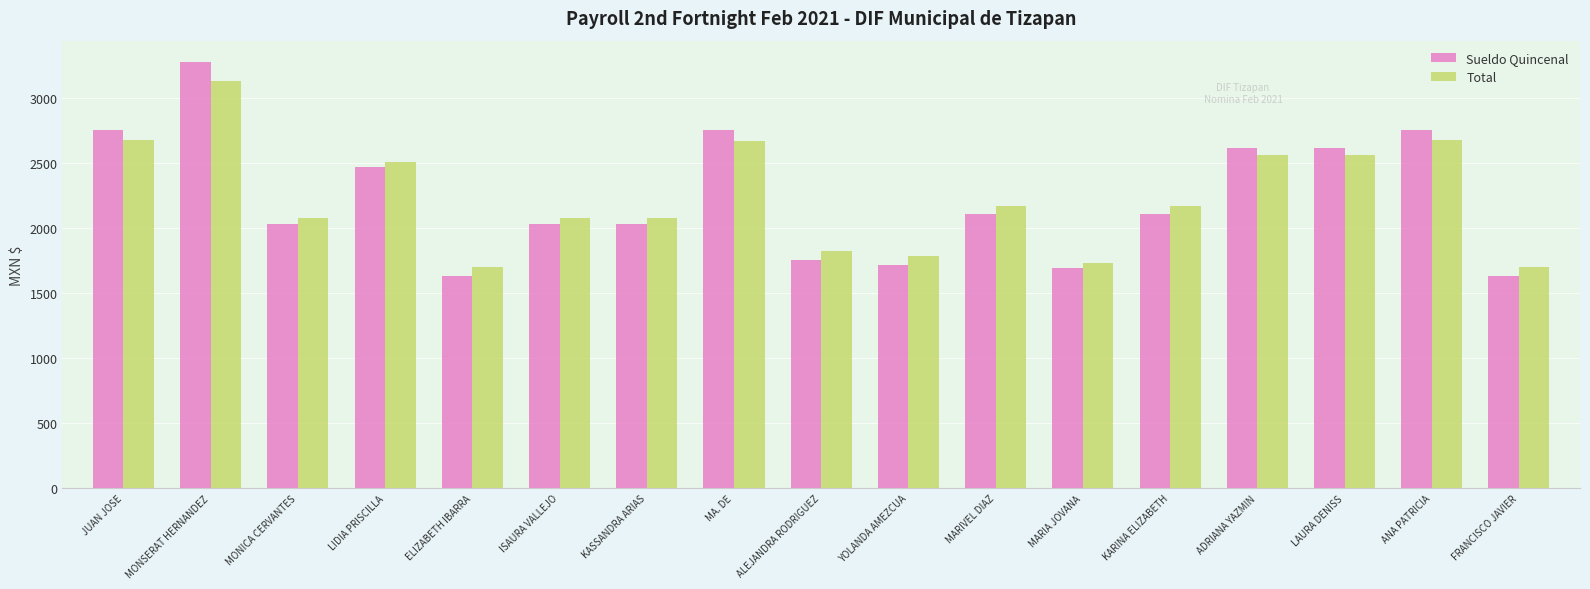

What is the smallest value displayed?

1631.5